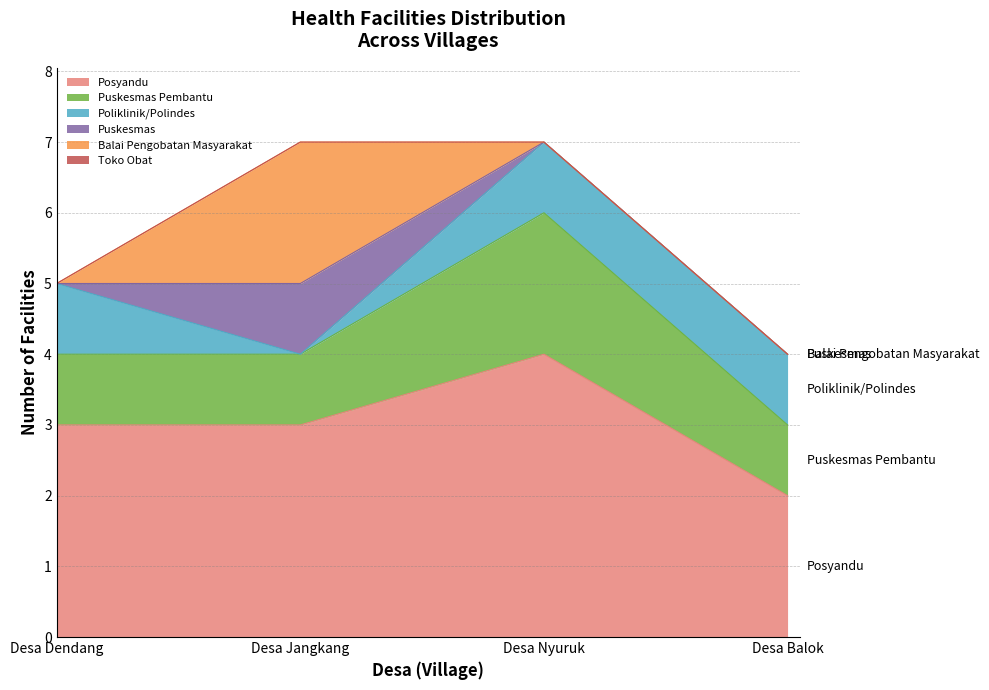

Does the chart display data point markers on the line(s)?

No